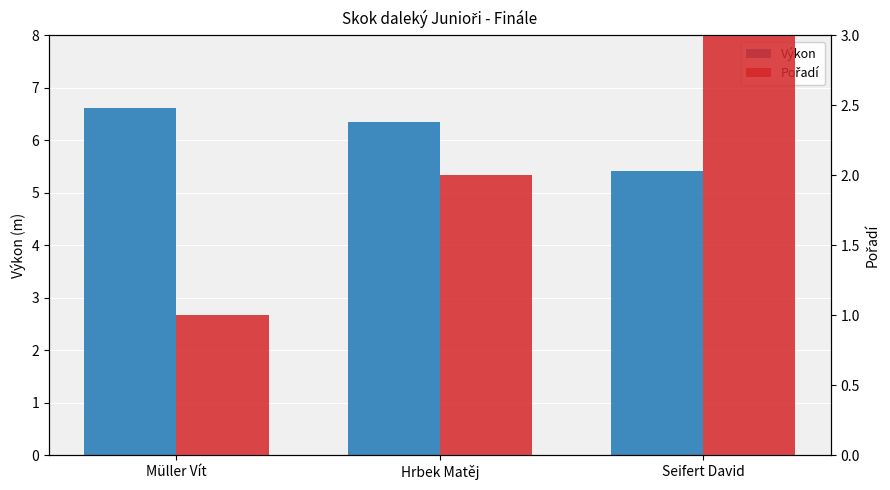

Are the bars horizontal?

No